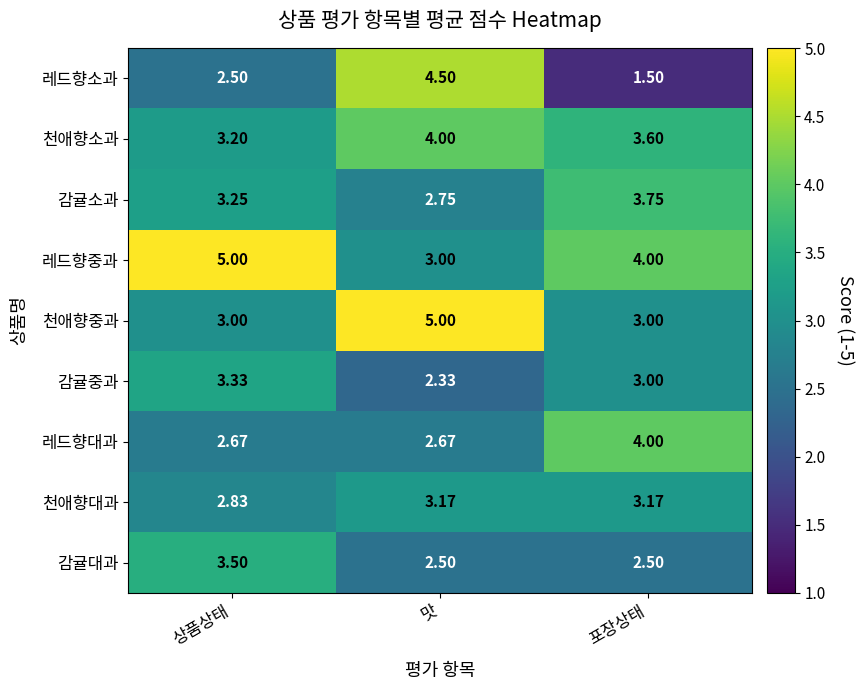

Rank the series at 상품상태 from lowest to highest value.

레드향소과, 레드향대과, 천애향대과, 천애향중과, 천애향소과, 감귤소과, 감귤중과, 감귤대과, 레드향중과